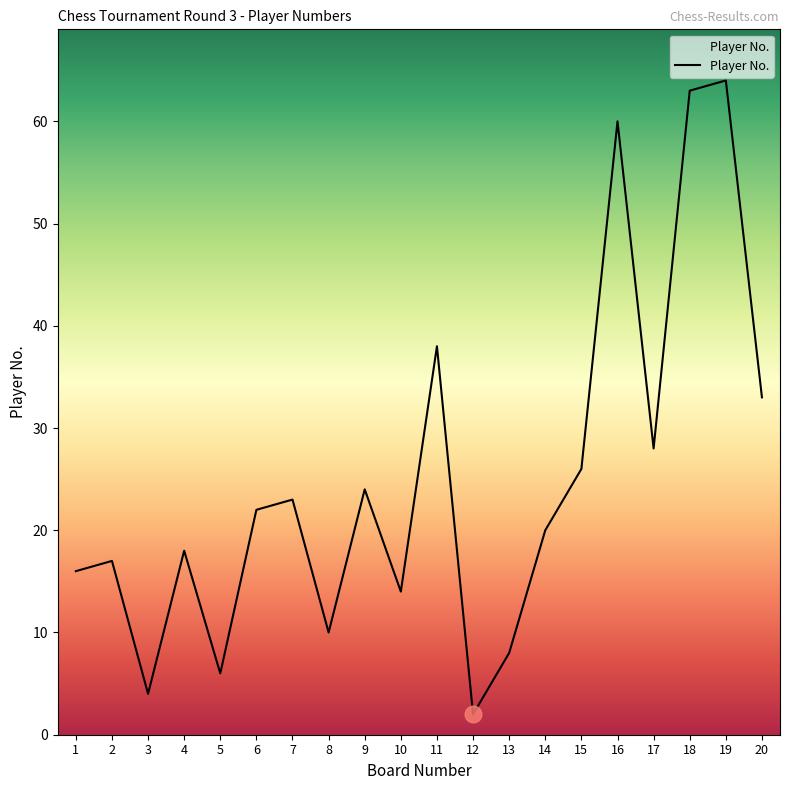

Reading left to right, extract all data points from this chart.

16	17	4	18	6	22	23	10	24	14	38	2	8	20	26	60	28	63	64	33